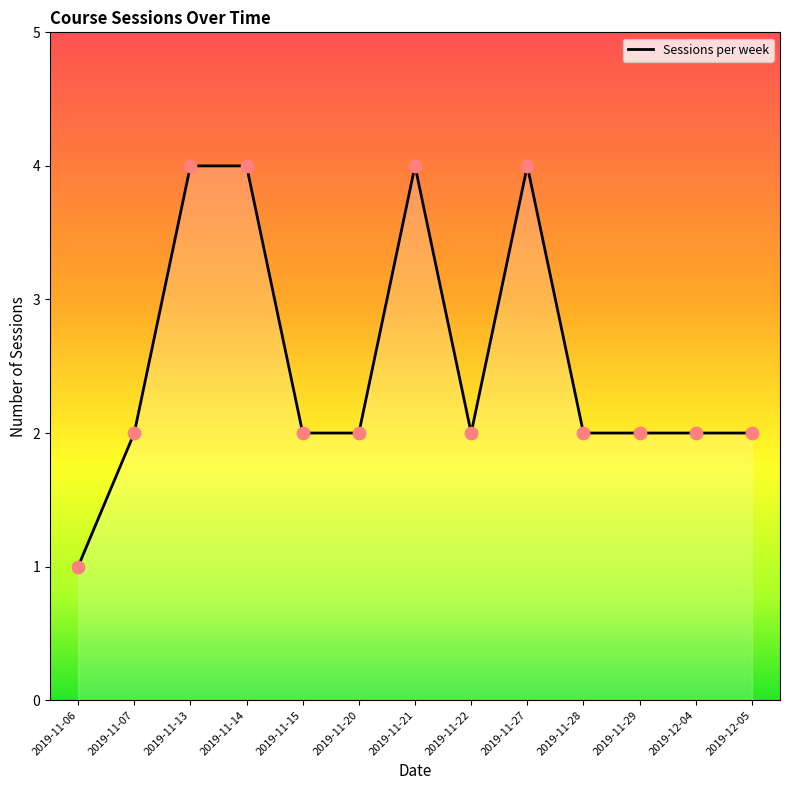

What is the change in value from 2019-11-07 to 2019-11-13?

+2